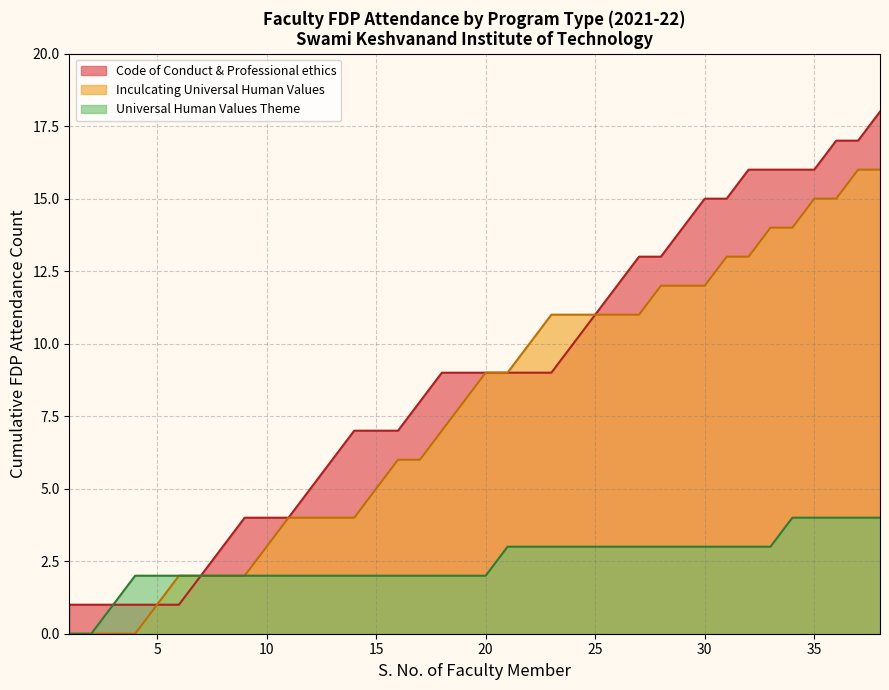

Rank the categories by value from lowest to highest.

1, 2, 3, 4, 5, 6, 7, 8, 9, 10, 11, 12, 13, 14, 15, 16, 17, 18, 19, 20, 21, 22, 23, 24, 25, 26, 27, 28, 29, 30, 31, 32, 33, 34, 35, 36, 37, 38